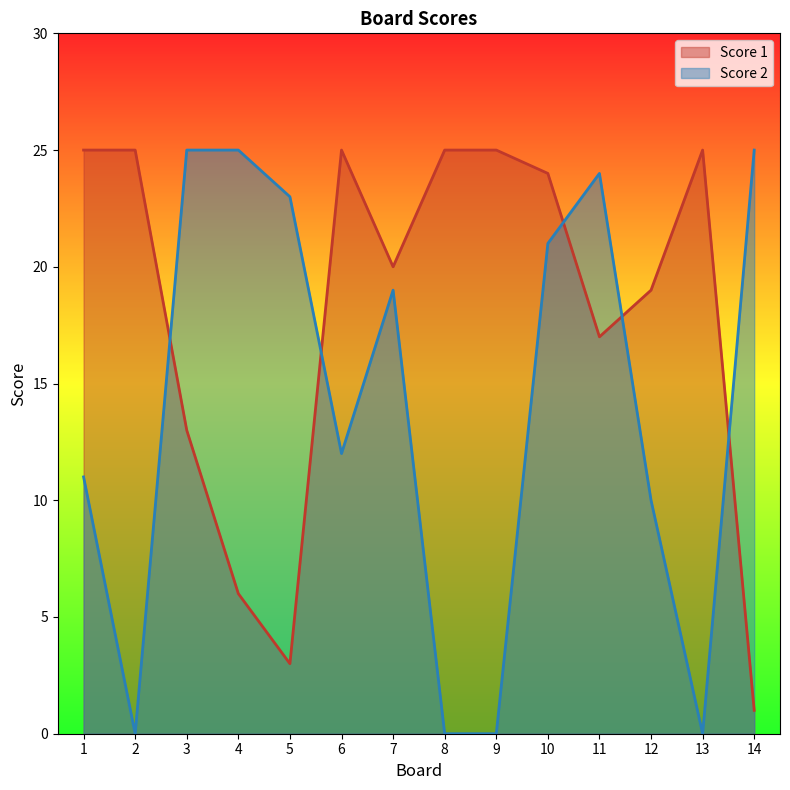

True or false: Score 2 has more than 0 interior local peaks.

True